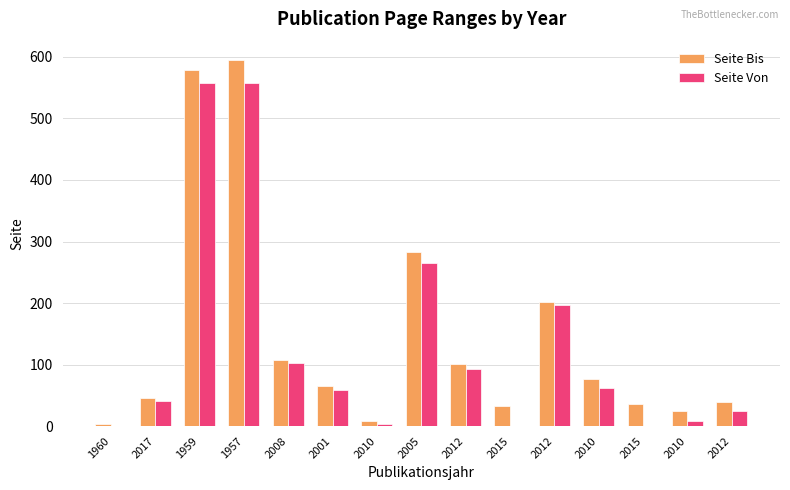

What are all the series names shown in the legend?

Seite Bis, Seite Von